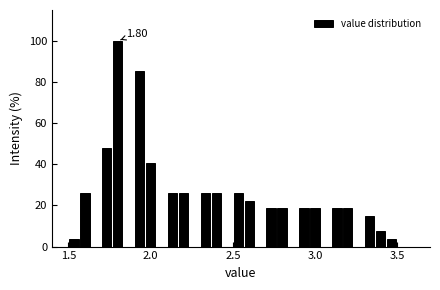

Around what value on the x-axis is the tallest bar? Give the approximate position of its centre, as read against the axis.

1.80